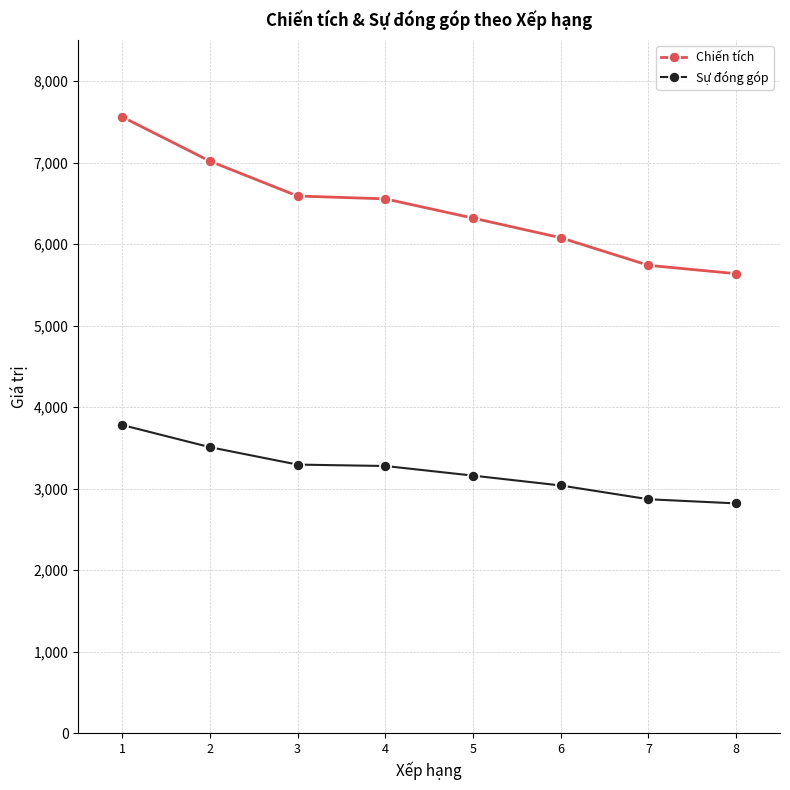

At 7, list the series in order from largest to smallest.

Chiến tích, Sự đóng góp